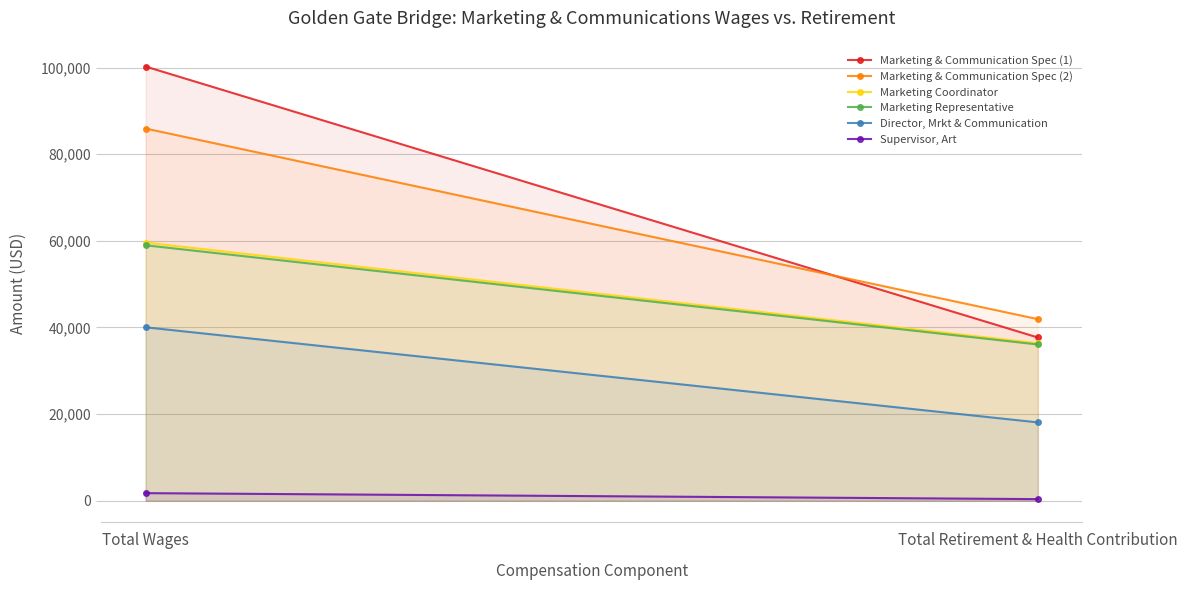

What is the average value of the Marketing Representative series?

47514